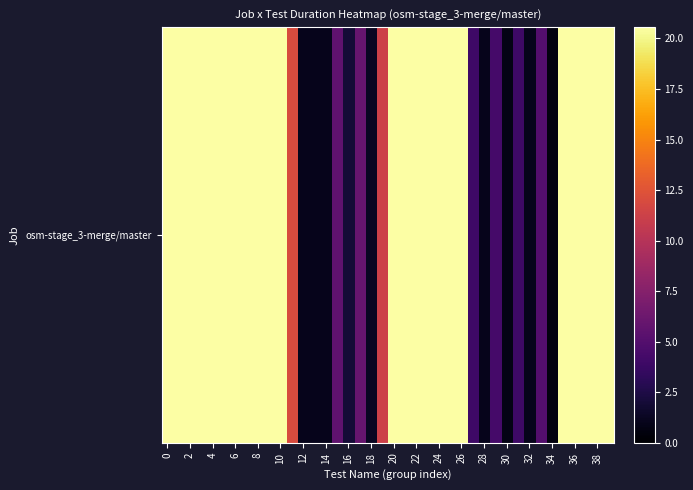

Which label corresponds to the smallest value in the chart?

34